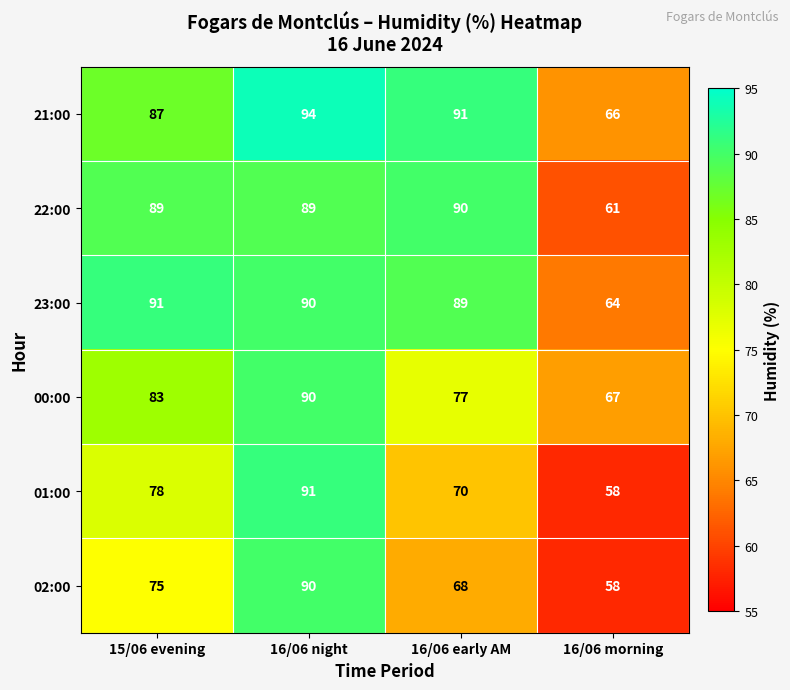

Reading left to right, list all the values displayed in this chart.

21:00: 87	94	91	66
22:00: 89	89	90	61
23:00: 91	90	89	64
00:00: 83	90	77	67
01:00: 78	91	70	58
02:00: 75	90	68	58